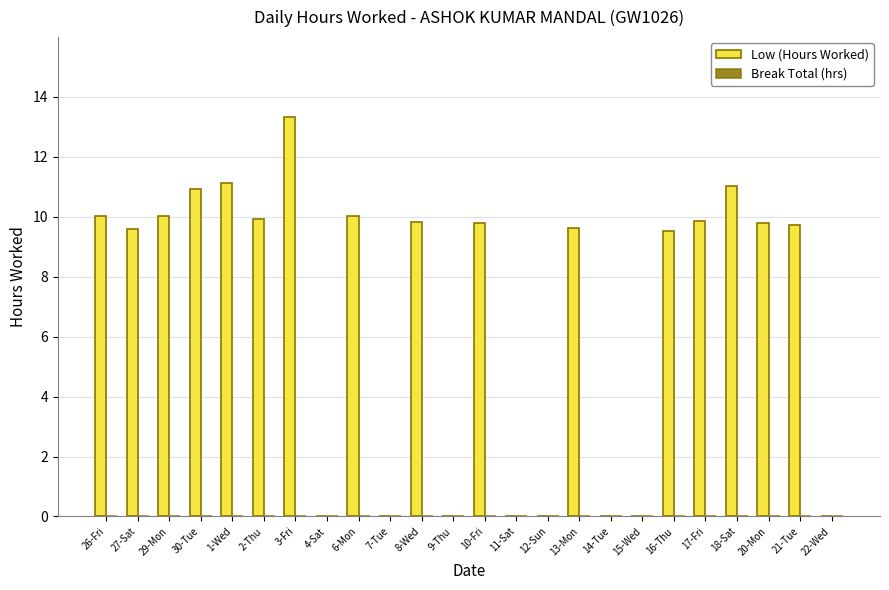

The value at 15-Wed is 6.5. True or false?

False